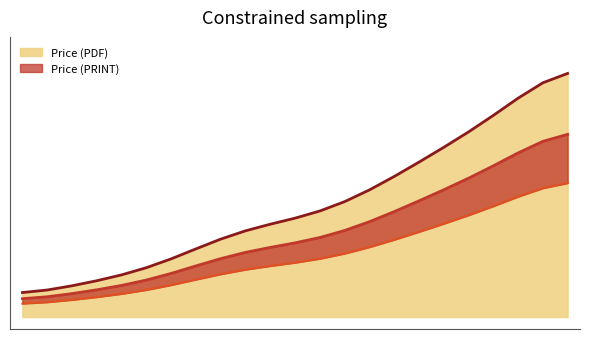

What are all the series names shown in the legend?

Price (PDF), Price (PRINT)